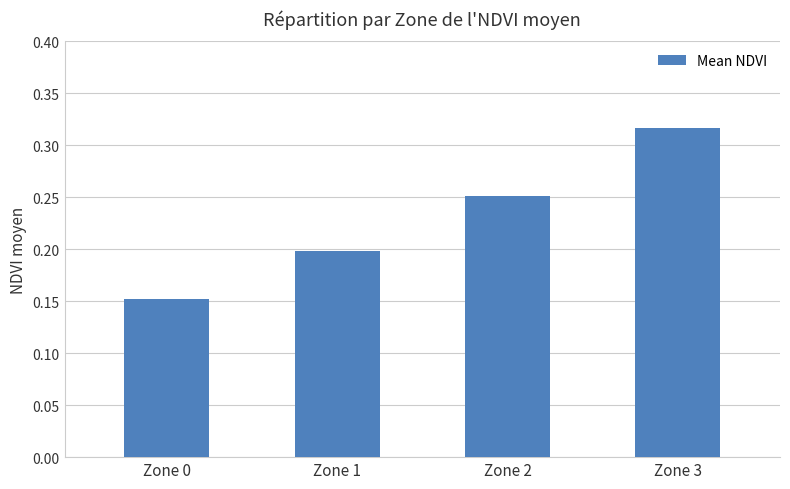

How many values are between 0 and 1?

4